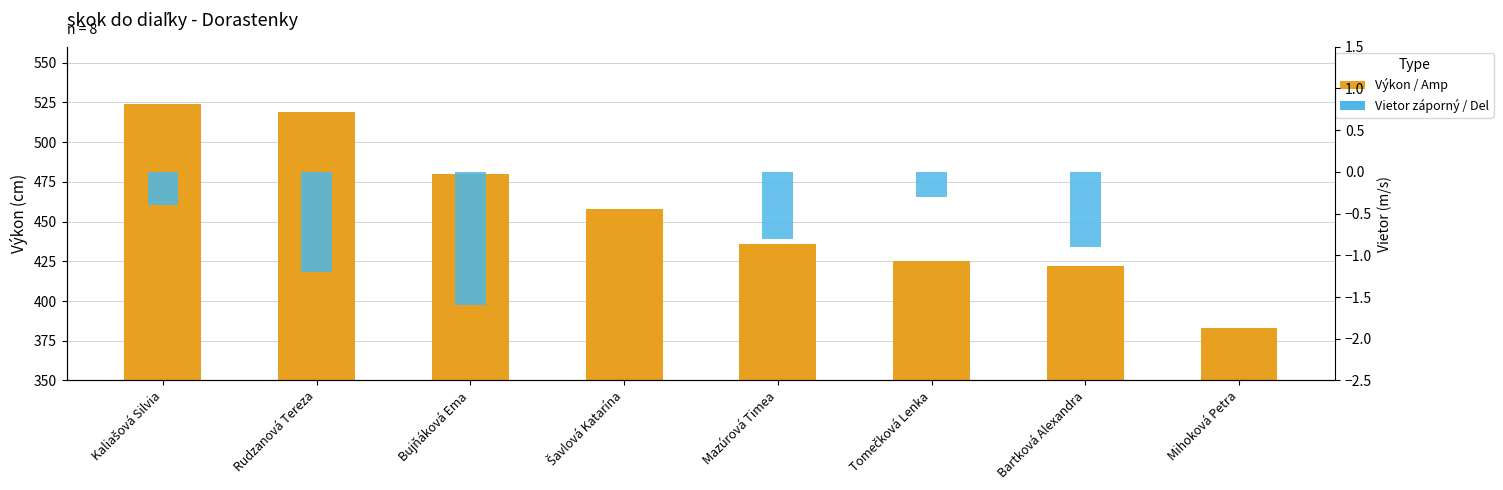

What is the total value across all series at Mazúrová Timea?

435.2